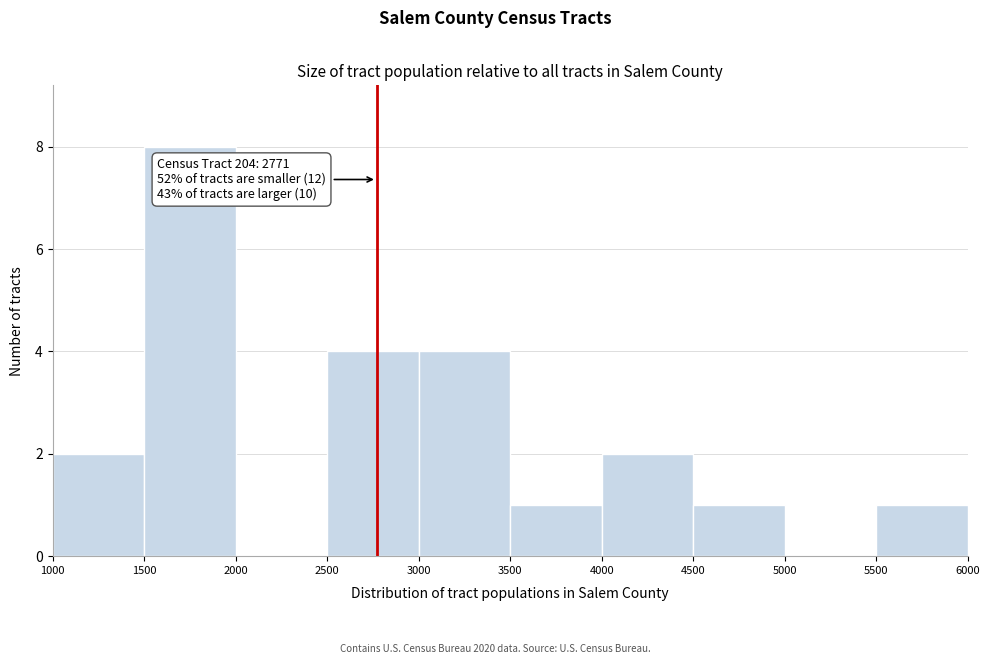

Which range on the x-axis has the tallest bar?

1500 to 2000